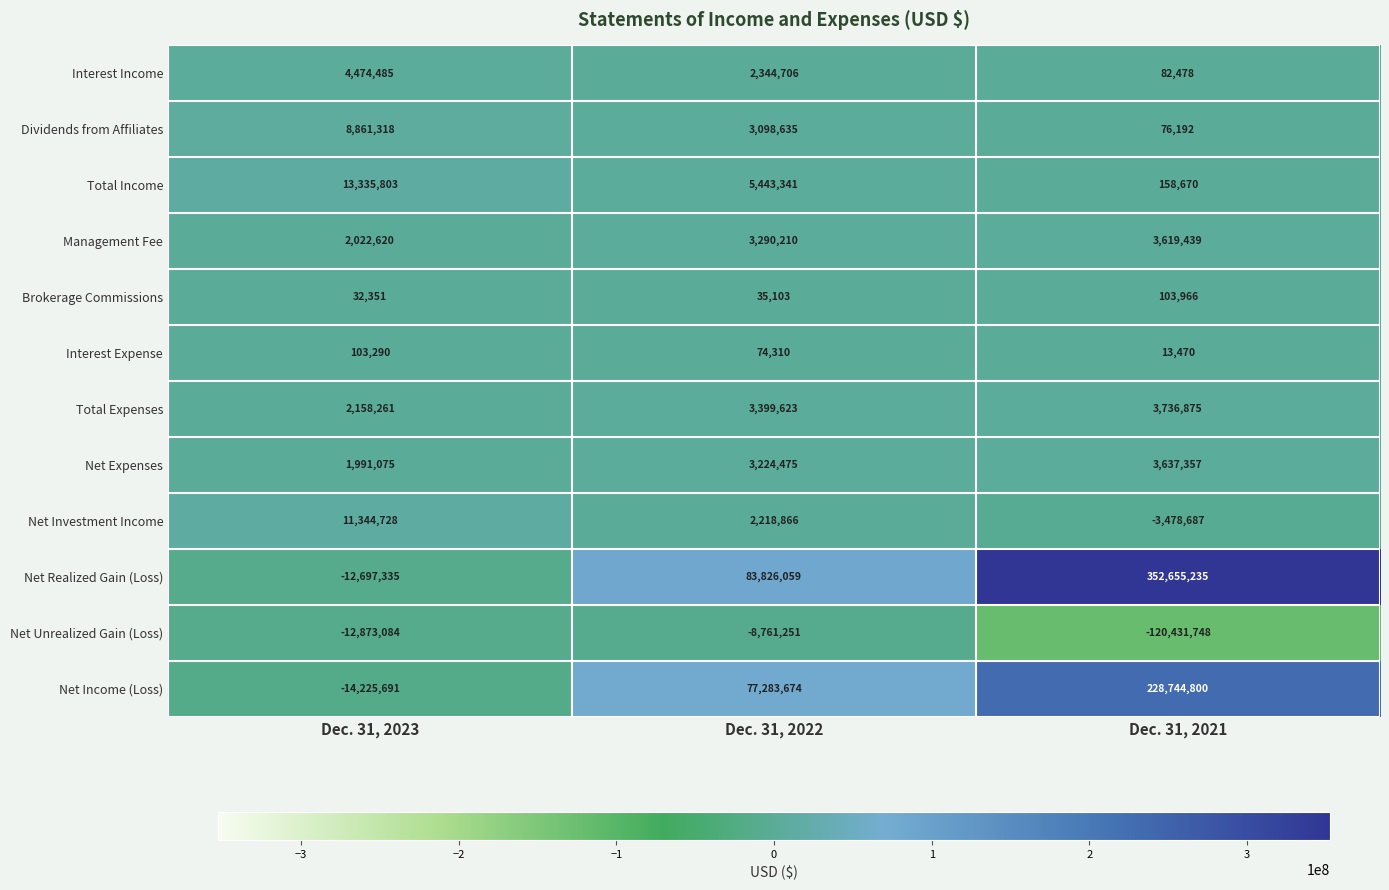

Where is Net Investment Income nearest to the value 3933020?

Dec. 31, 2022